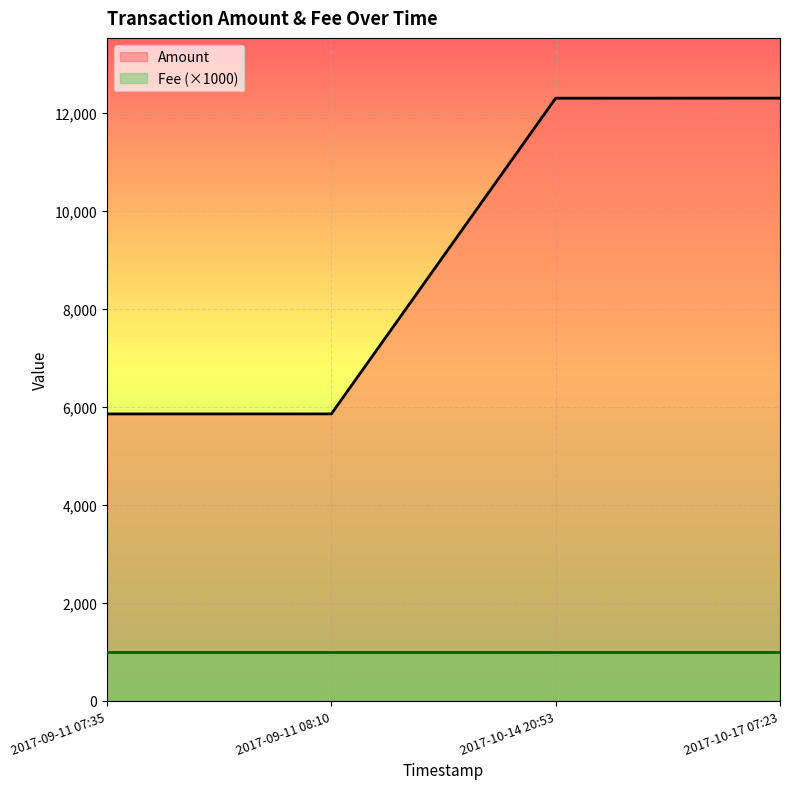

Where does the data first go above 12299?

2017-10-17 07:23